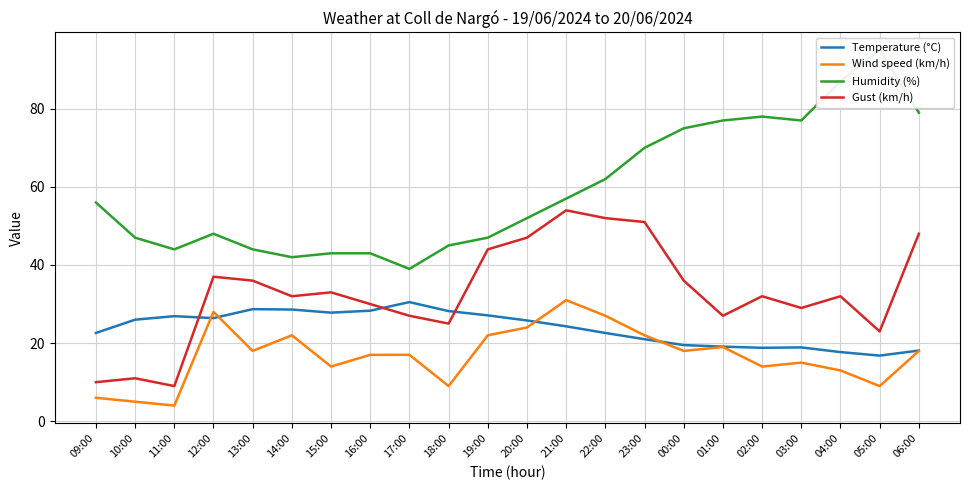

List the series in order of their overall mean, lowest first.

Wind speed (km/h), Temperature (°C), Gust (km/h), Humidity (%)